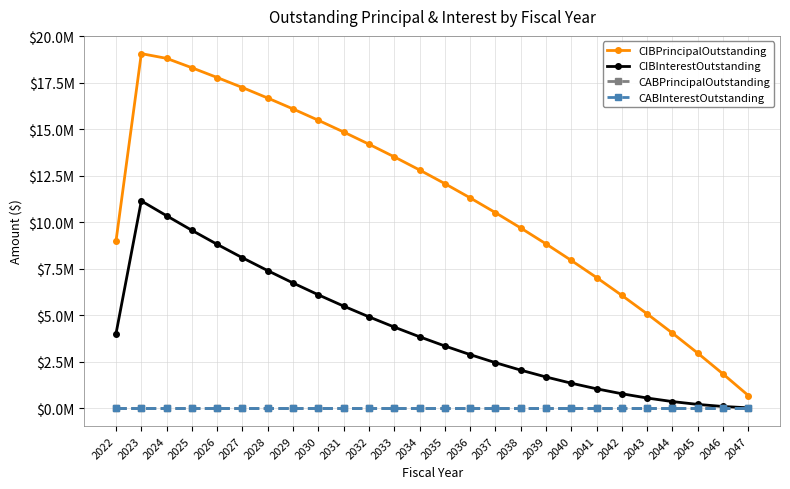

Rank the series by their maximum value, from lowest to highest.

CABPrincipalOutstanding, CABInterestOutstanding, CIBInterestOutstanding, CIBPrincipalOutstanding